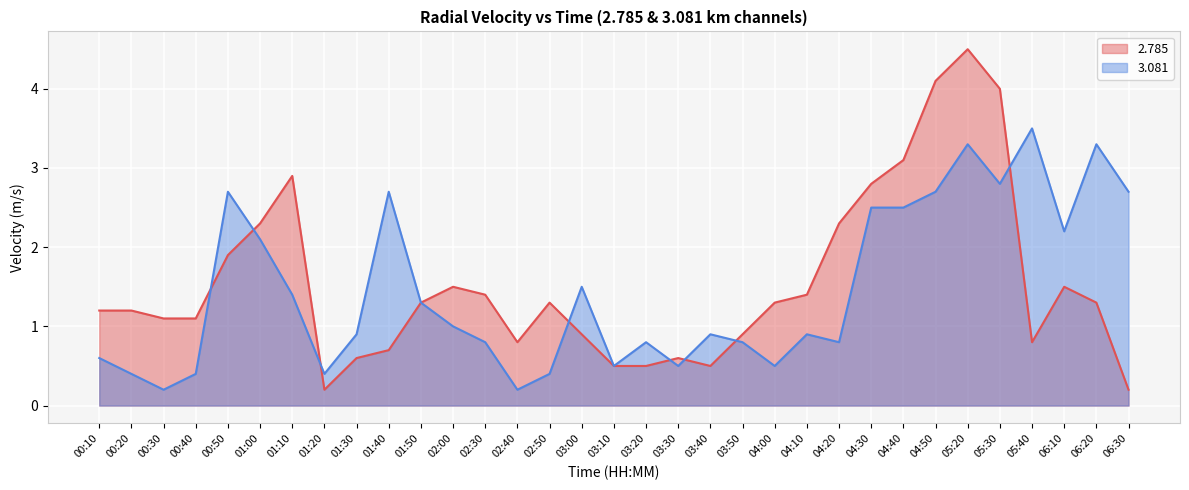

In   2.785, how many points are higher than both neighbors (excluding endpoints)?

6